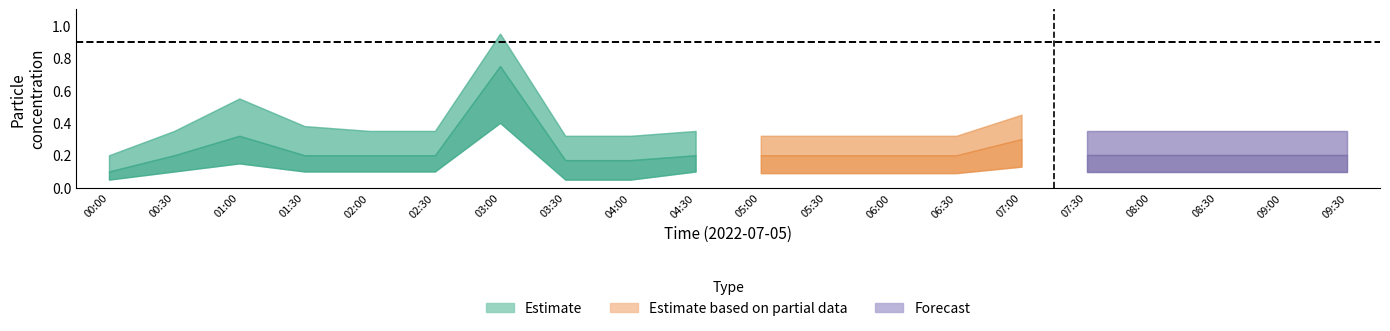

Is the value of SDS_P2_upper at 01:30 greater than the value of SDS_P1_lower at 01:00?

Yes